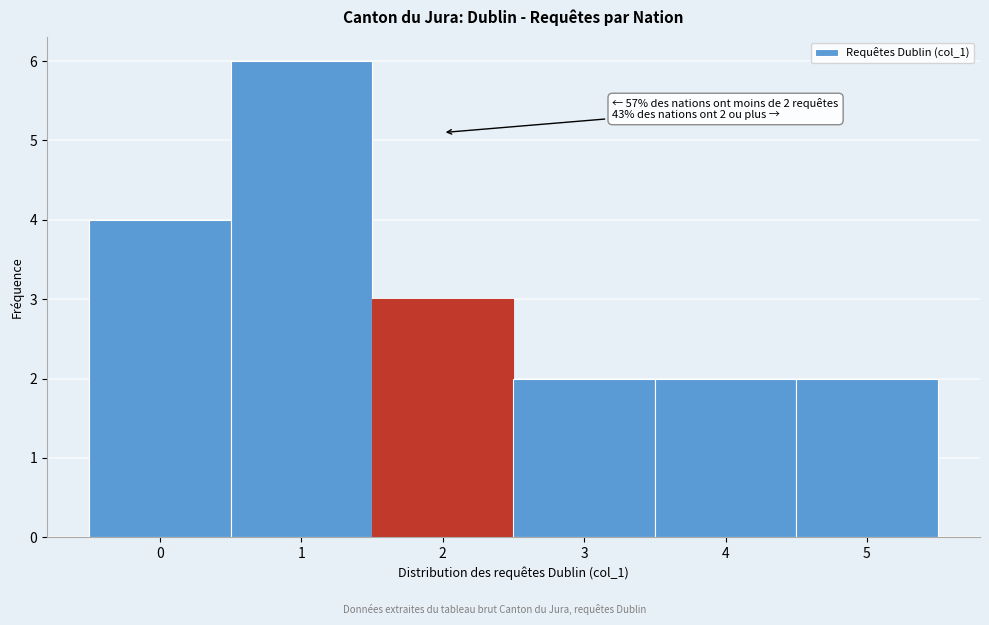

Over which range of the x-axis is the bar tallest?

0.5 to 1.5